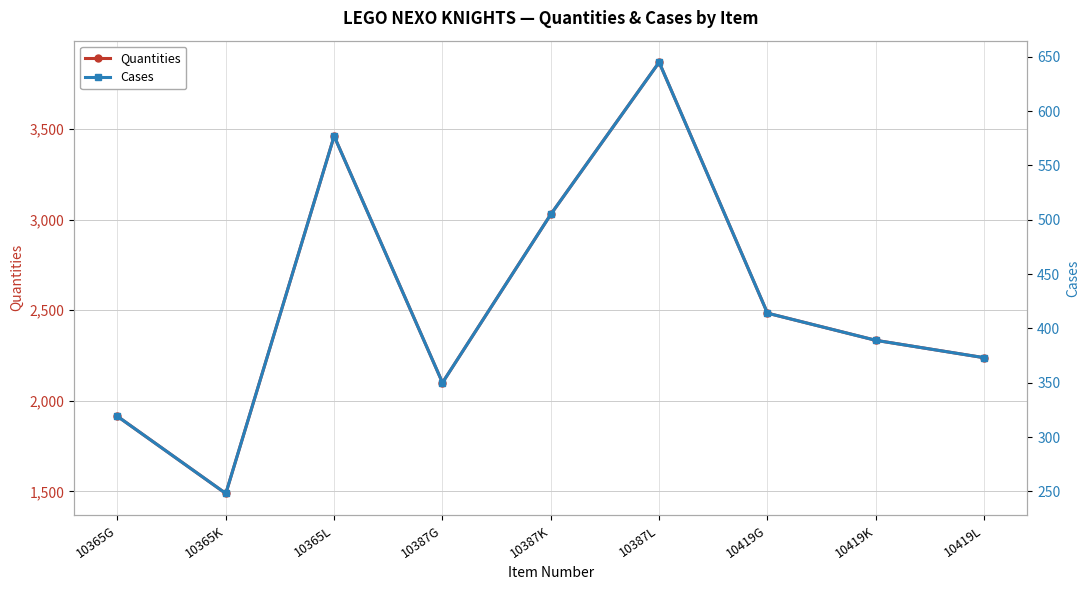

How many data points in Quantities are above 2334?

4